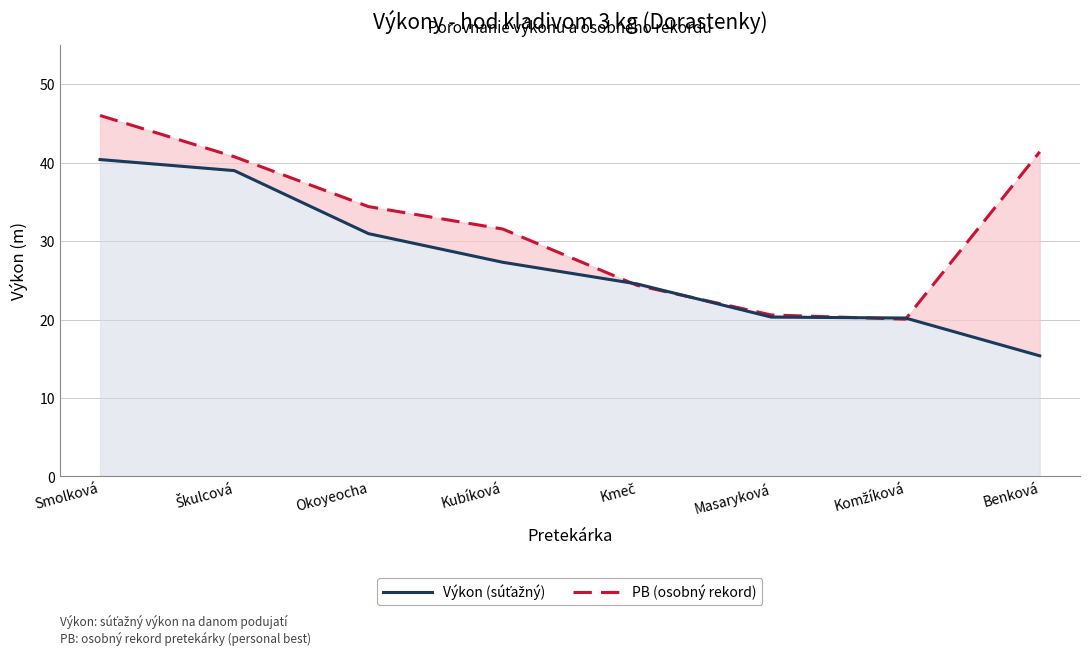

Between which two adjacent categories do Výkon (súťažný) and PB (osobný rekord) first intersect?

Kubíková and Kmeč